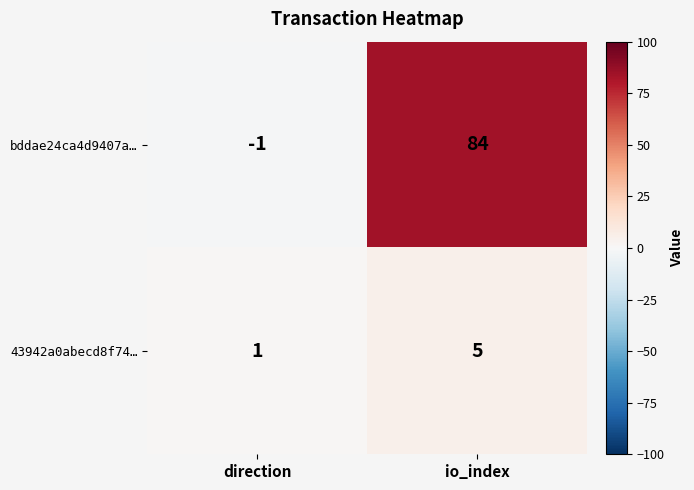

What is the difference between the 43942a0abecd8f74… values at direction and io_index?

4